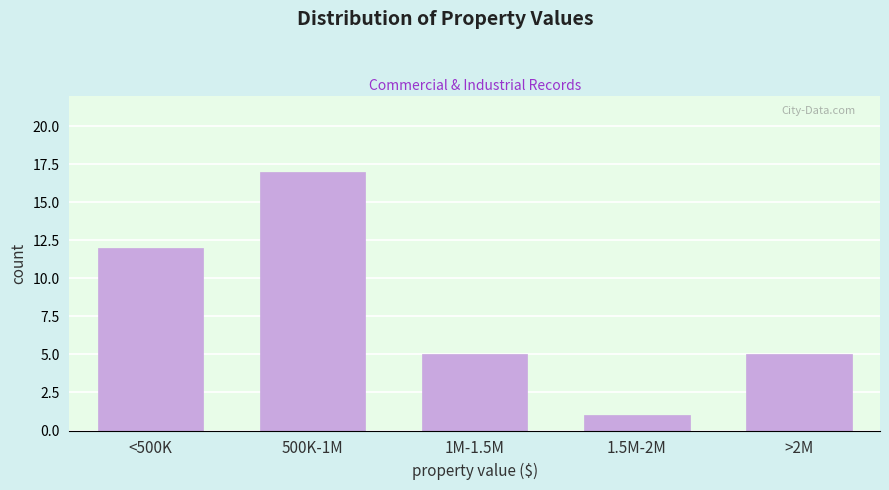

Reading right to left, list all the values displayed in this chart.

>2M=5	1.5M-2M=1	1M-1.5M=5	500K-1M=17	<500K=12